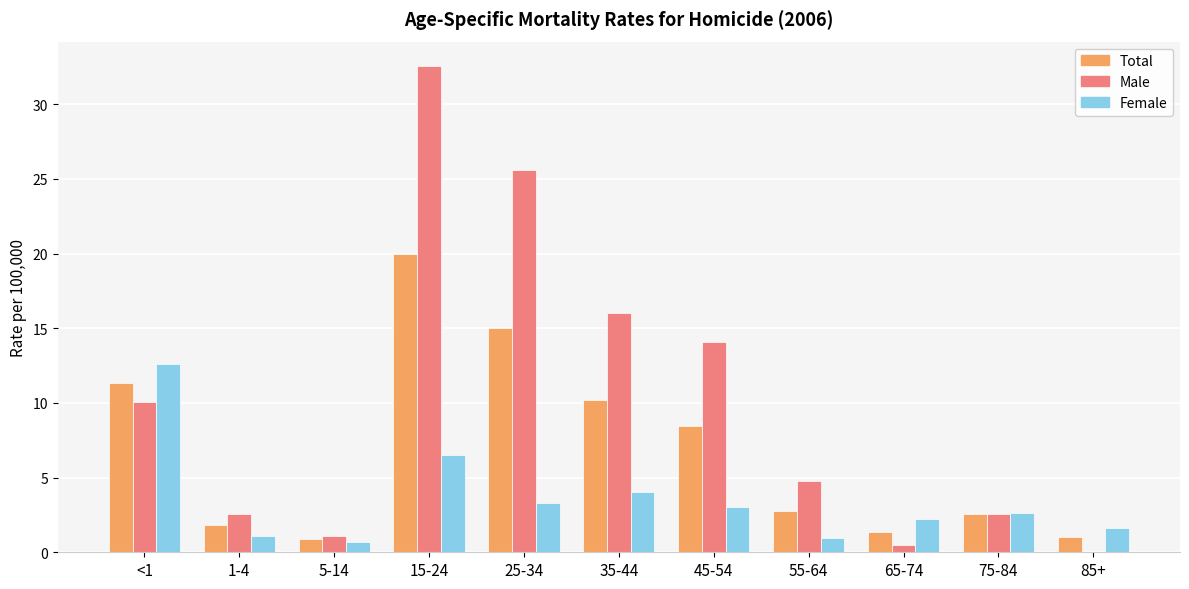

True or false: Male has a value of 0.0 at 85+.

True